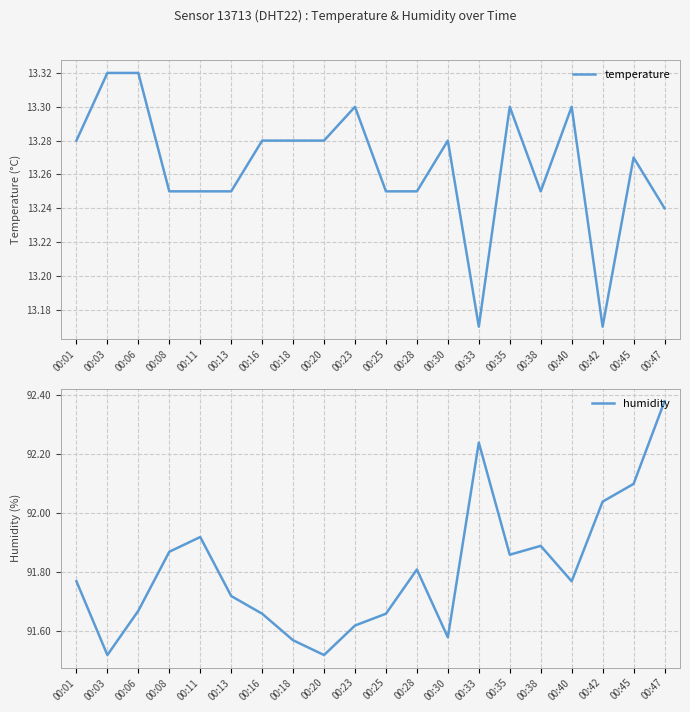

What is the sum of all humidity values?

1836.2